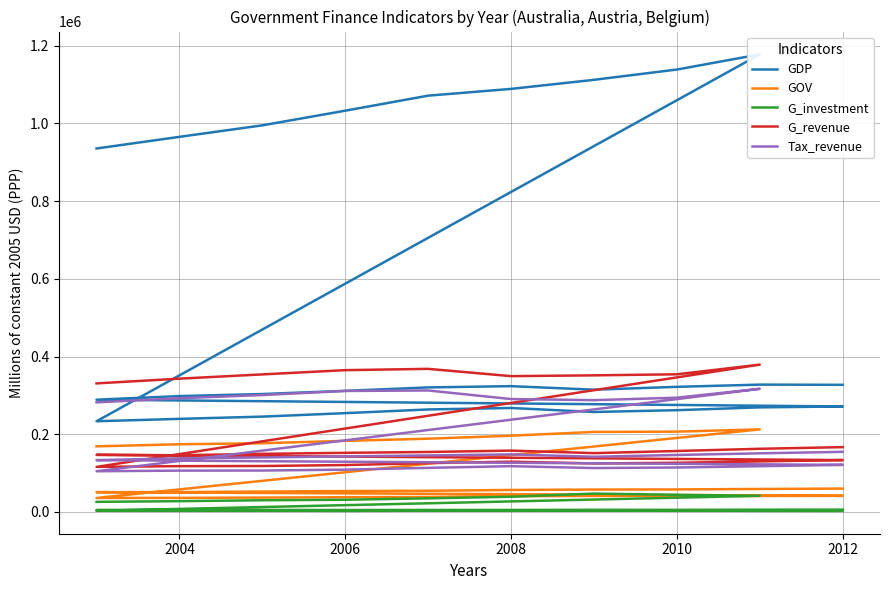

True or false: G_revenue has more than 0 points higher than both neighbors.

True